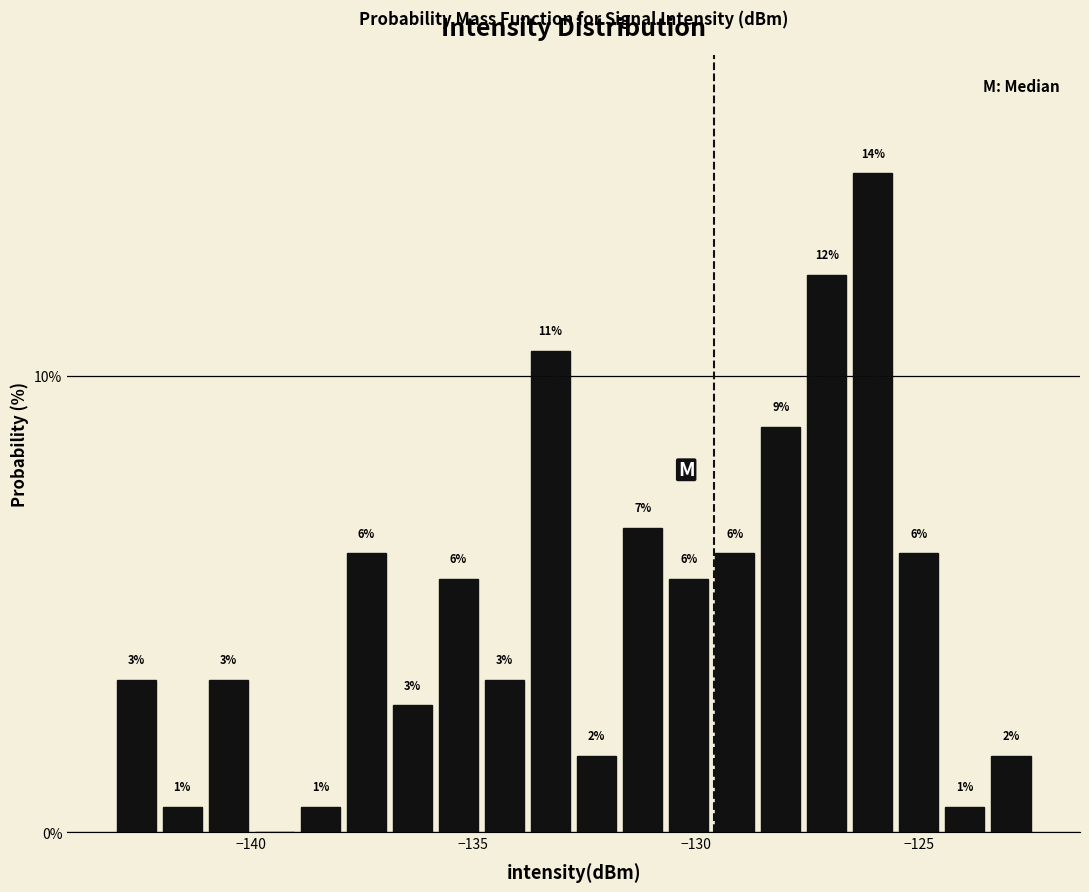

Read against the x-axis, roughly where is the centre of the tallest bar?

-126.0